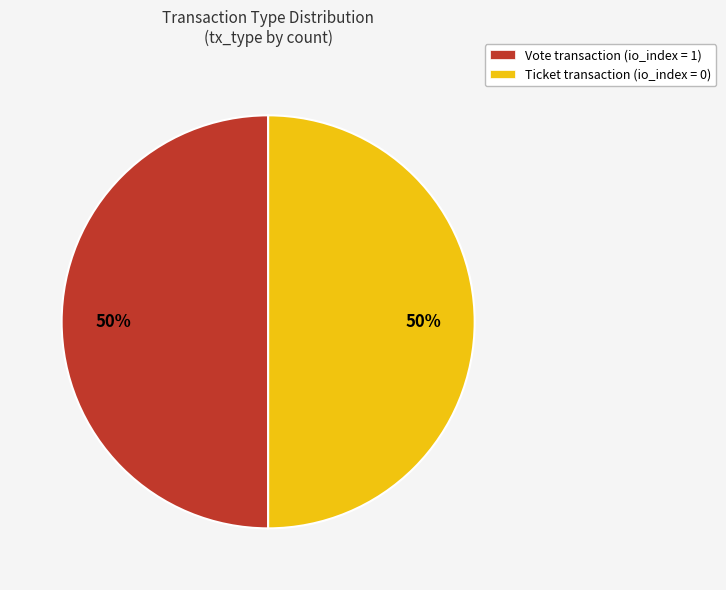

Is it true that Vote transaction (io_index = 1) is 43% of the pie?

False